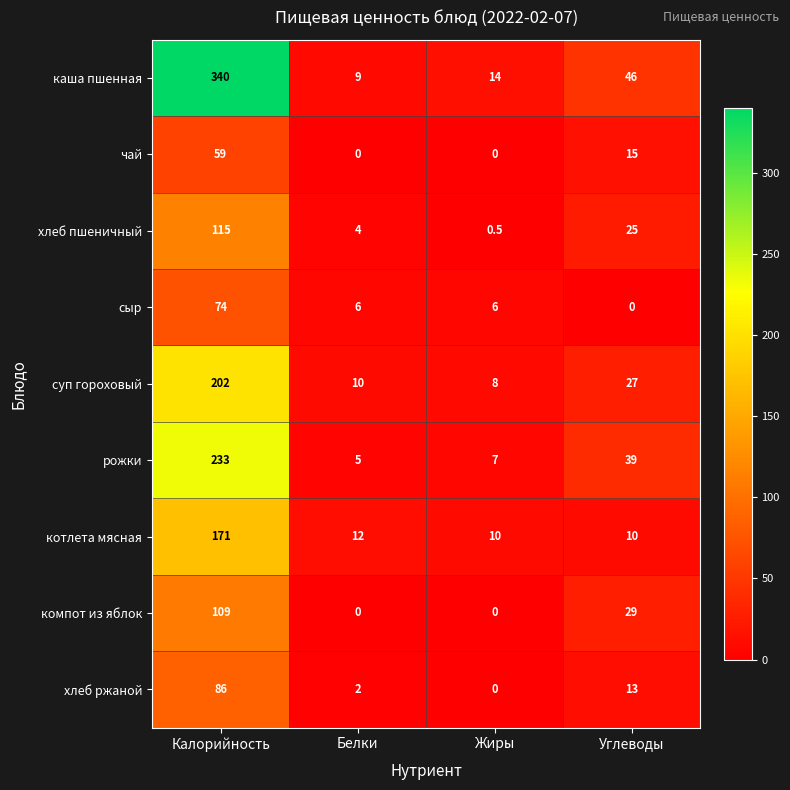

True or false: хлеб пшеничный has a value of 25.0 at Углеводы.

True